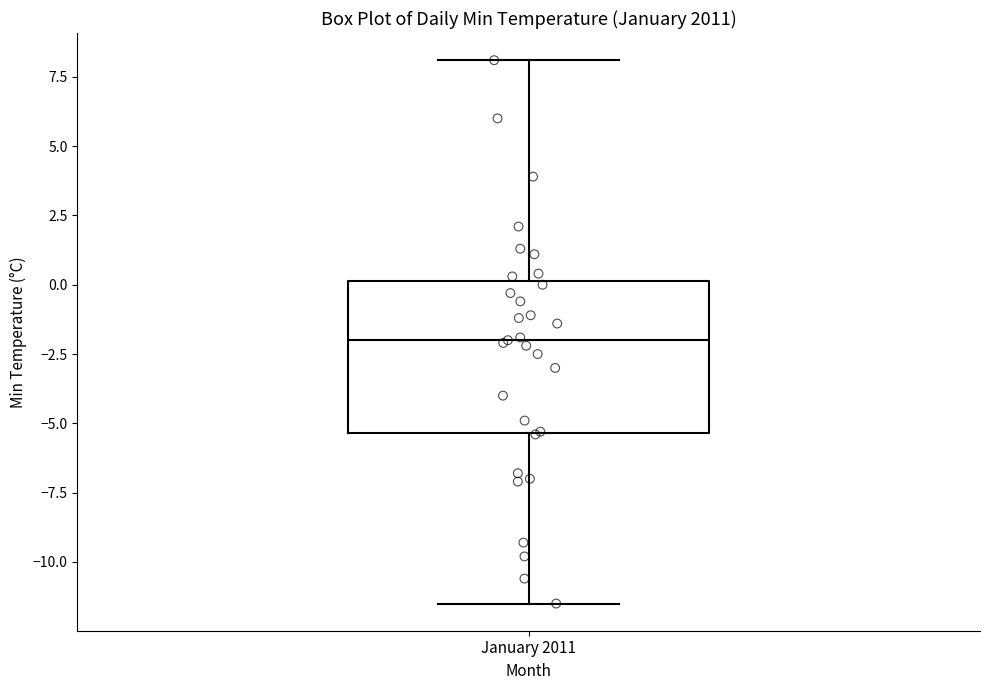

Where does the lower whisker of the box for January 2011 end on the y-axis? The values are not printed on the chart, so give them approximately, as read against the axis.

-11.5